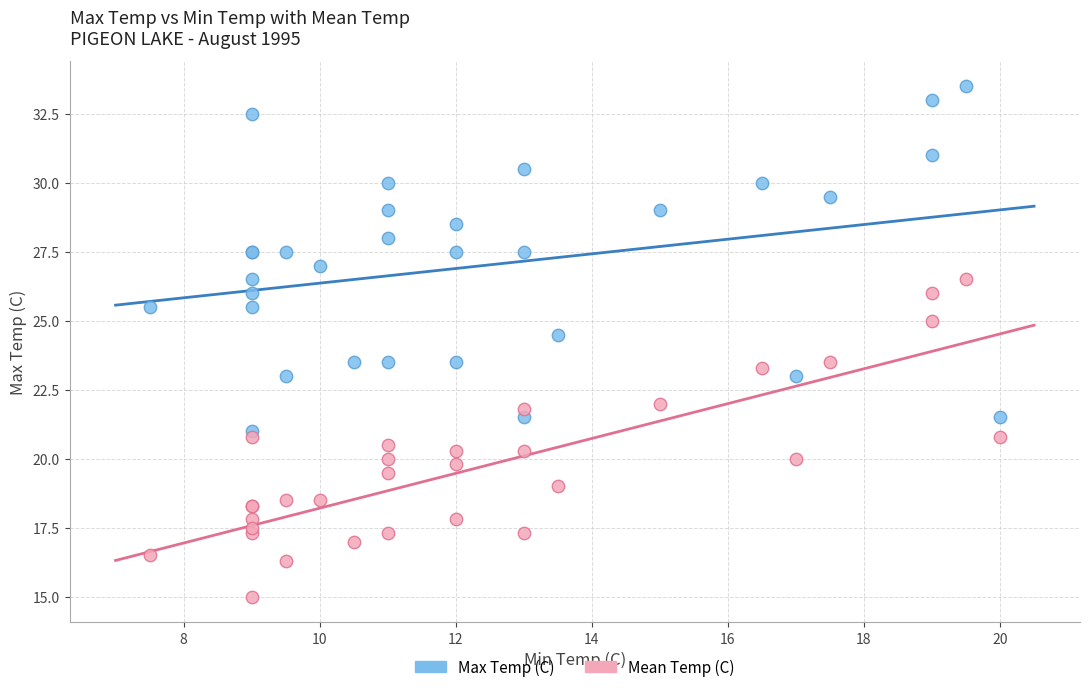

What are all the series names shown in the legend?

Max Temp (C), Mean Temp (C)